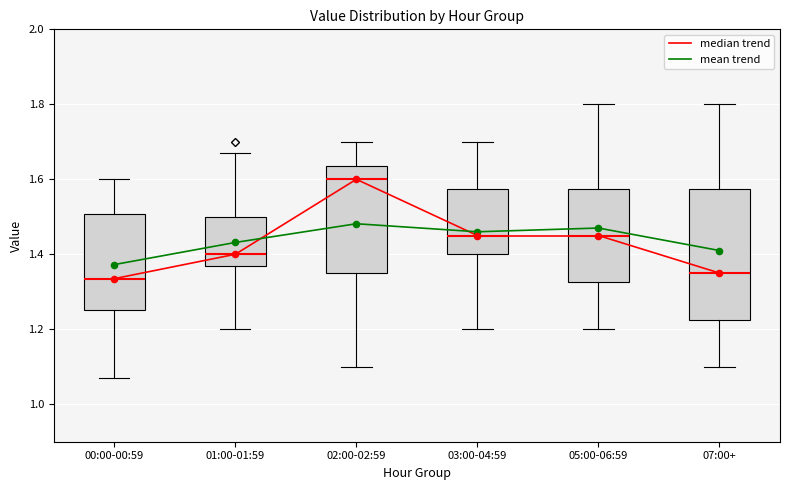

Reading left to right, transcribe this box plot: for each box, give where its median line is, the range the box spans, and where its two whiskers end, as read against the y-axis. The values are not printed on the chart, so give them approximately, as read against the axis.

00:00-00:59: median 1.34, box 1.26 to 1.50, whiskers 1.08 to 1.60
01:00-01:59: median 1.40, box 1.38 to 1.50, whiskers 1.20 to 1.68
02:00-02:59: median 1.60, box 1.36 to 1.64, whiskers 1.10 to 1.70
03:00-04:59: median 1.46, box 1.40 to 1.58, whiskers 1.20 to 1.70
05:00-06:59: median 1.46, box 1.32 to 1.58, whiskers 1.20 to 1.80
07:00+: median 1.36, box 1.22 to 1.58, whiskers 1.10 to 1.80